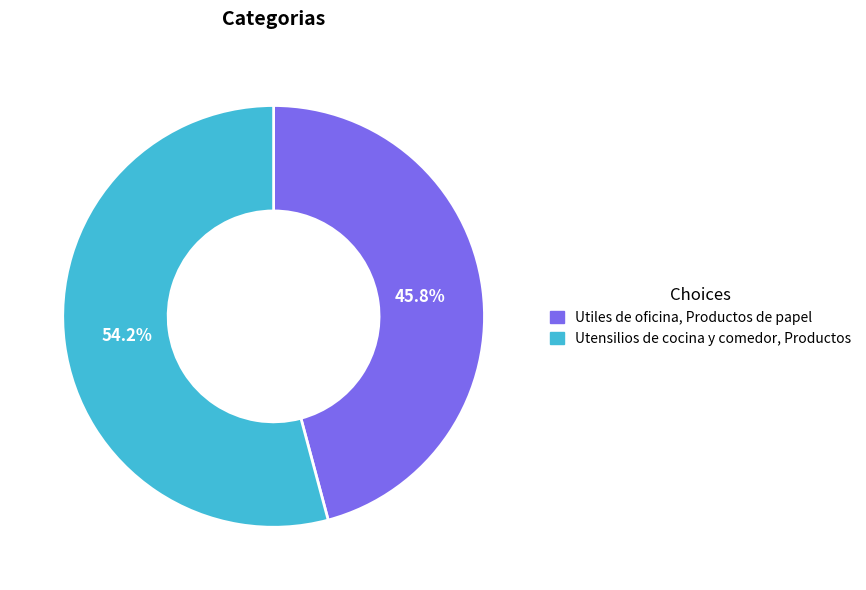

Which slice is the largest?

Utensilios de cocina y comedor, Productos